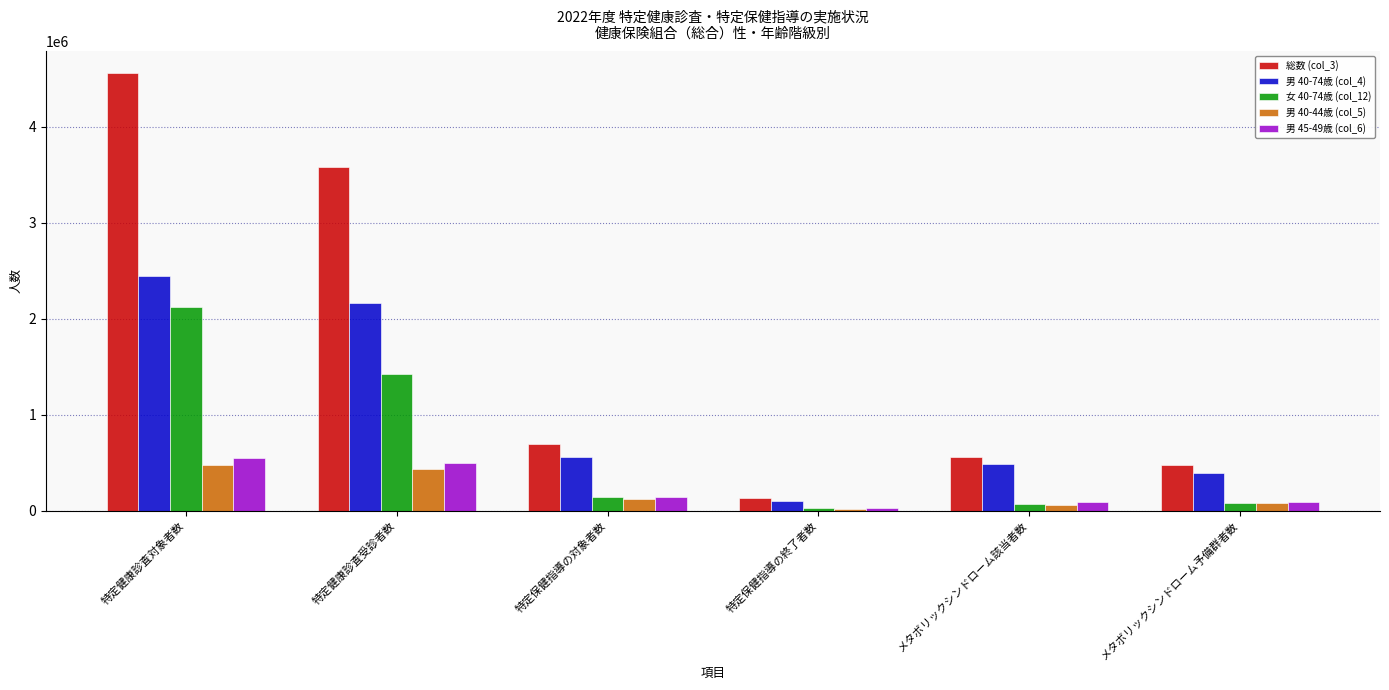

Which series has the largest range (max minus min)?

総数 (col_3)